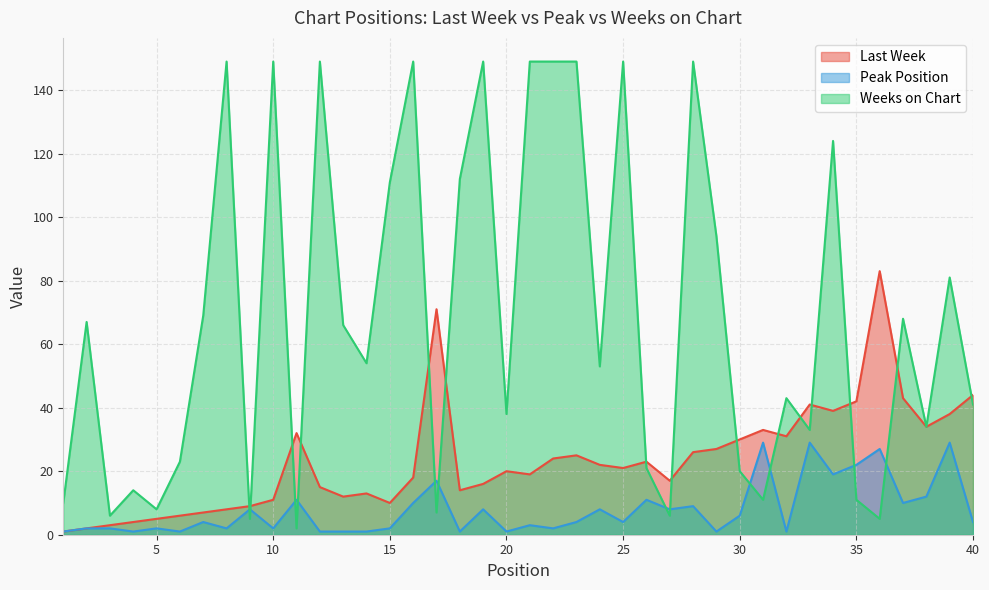

Which category has the highest value in the Peak Position series?

31